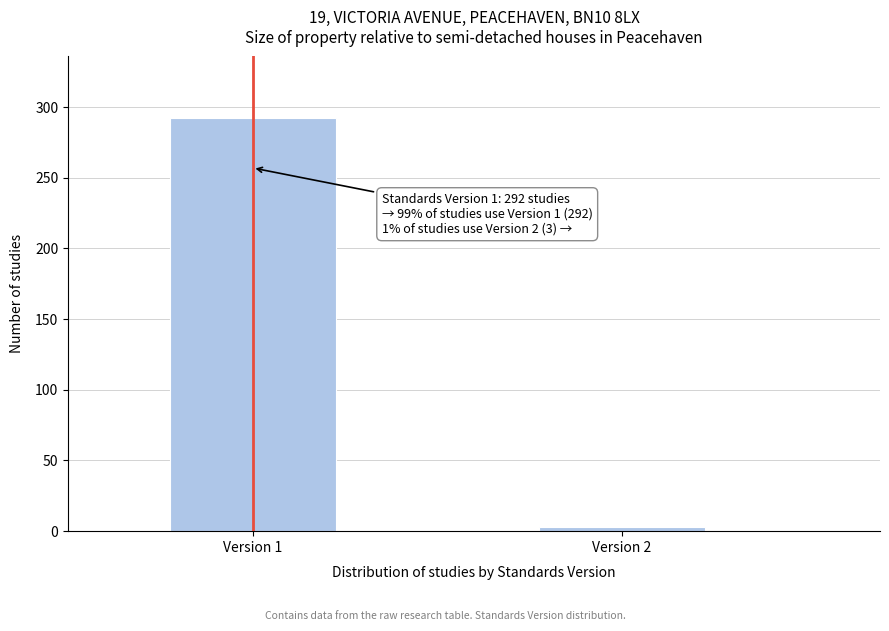

Reading left to right, what are all the values shown in this chart?

292	3